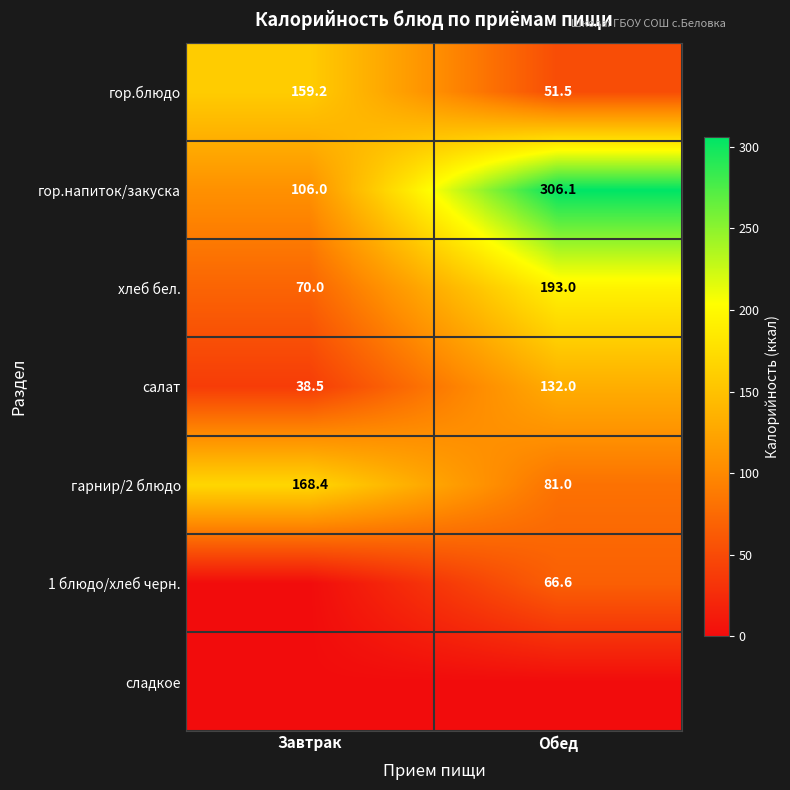

List the labels in order of гарнир/2 блюдо value, largest first.

Завтрак, Обед